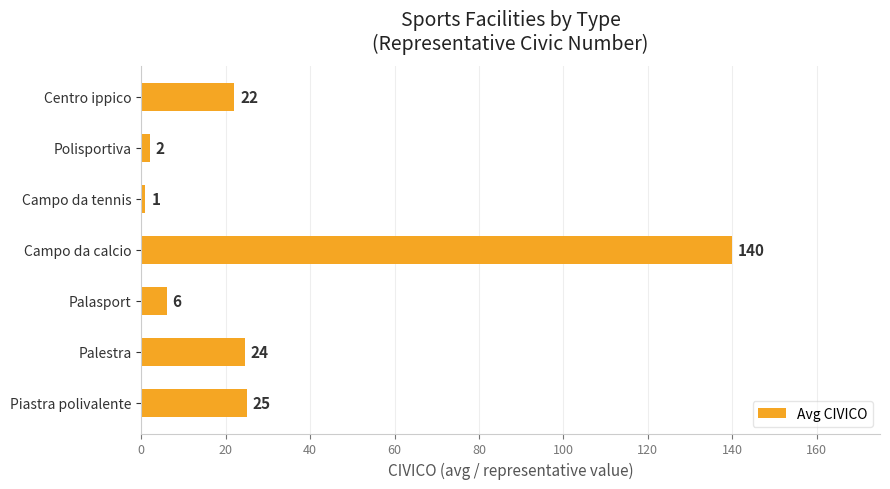

Count the number of categories in the chart.

7